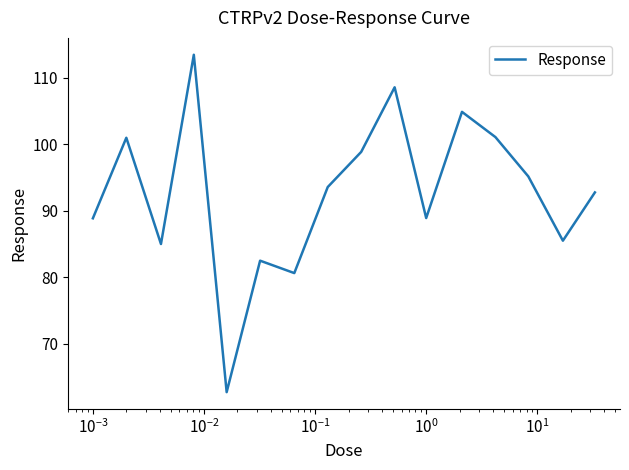

What is the smallest value displayed?

62.7